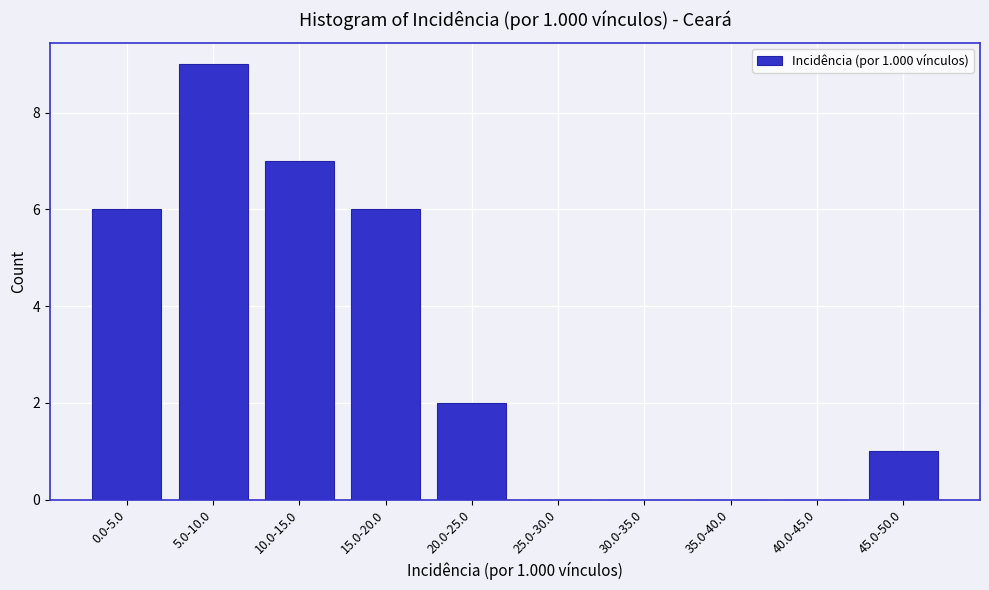

Reading left to right, list all the values displayed in this chart.

0.0-5.0=6	5.0-10.0=9	10.0-15.0=7	15.0-20.0=6	20.0-25.0=2	25.0-30.0=0	30.0-35.0=0	35.0-40.0=0	40.0-45.0=0	45.0-50.0=1